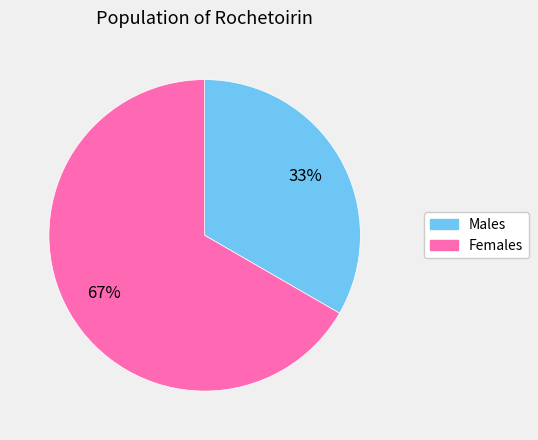

Is there a majority slice in this chart?

Yes